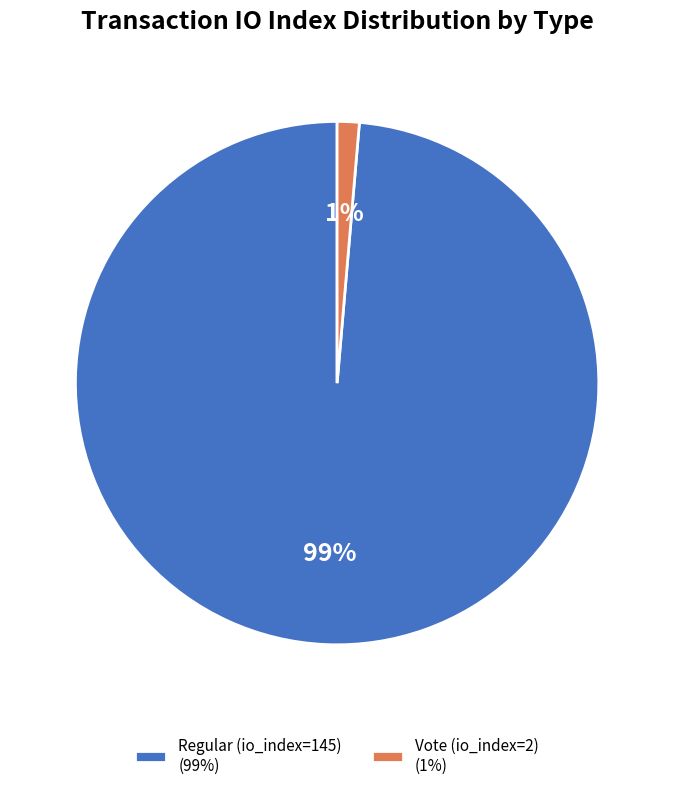

Is Vote (io_index=2) the majority of the pie?

No